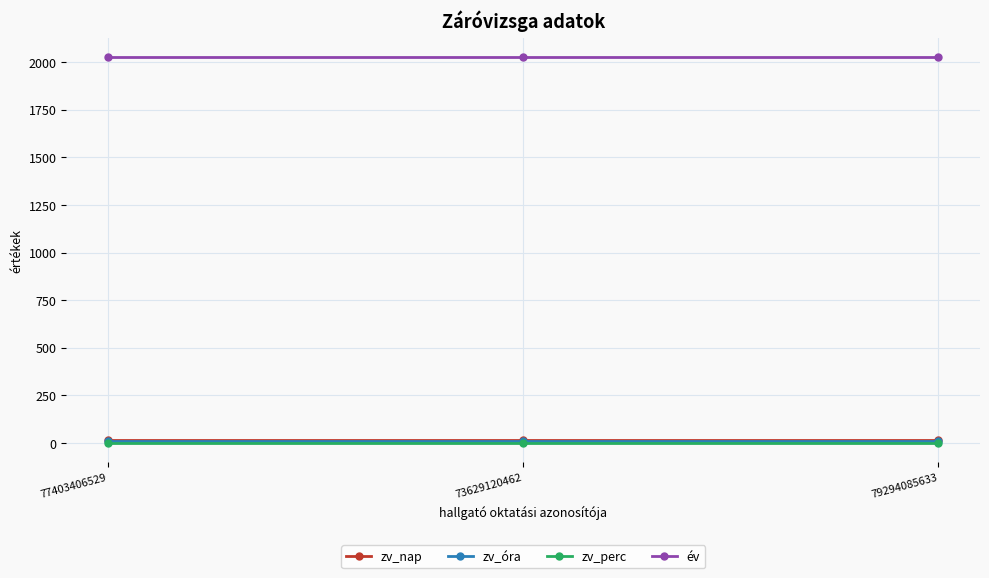

Reading left to right, list all the values displayed in this chart.

zv_nap: 17	17	17
zv_óra: 9	9	9
zv_perc: 0	0	0
év: 2024	2024	2024